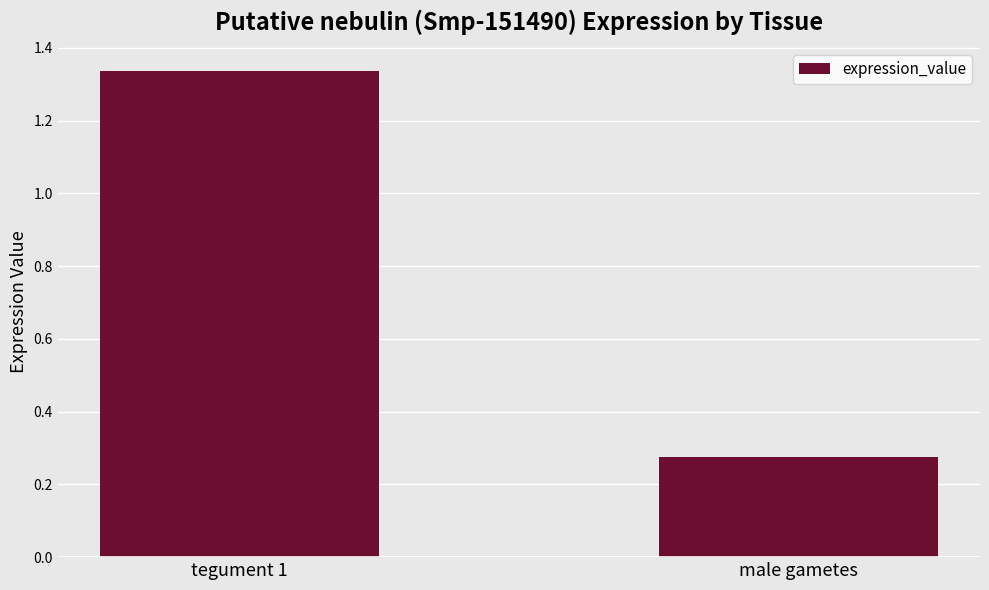

At which label does the data first exceed 1?

tegument 1